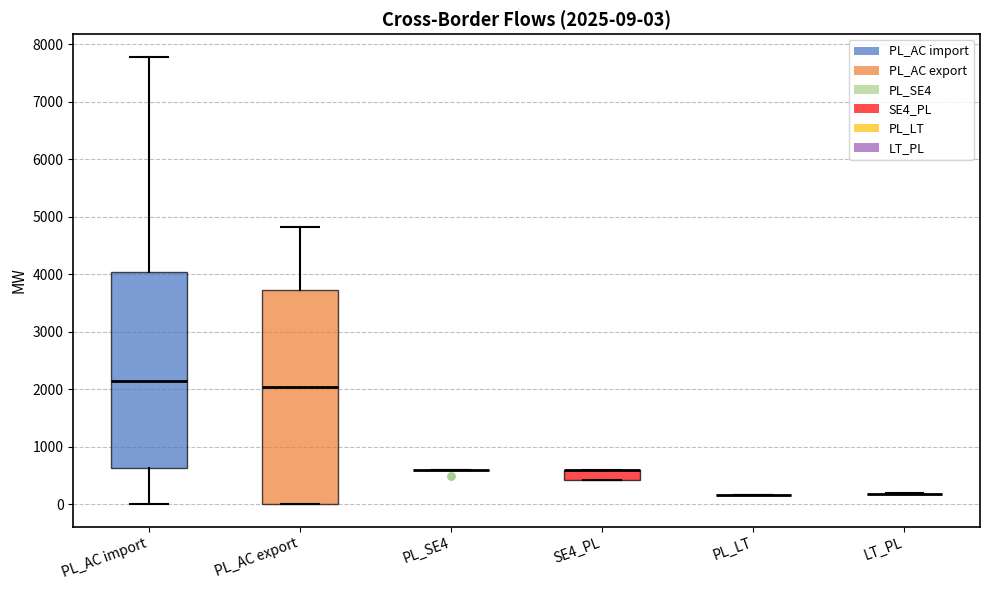

Which box is the tallest, from its lower edge to its upper edge?

PL_AC export